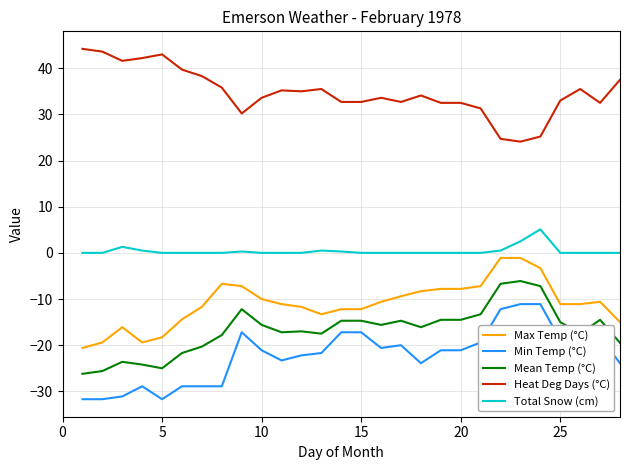

What is the maximum value shown in the chart?

44.2